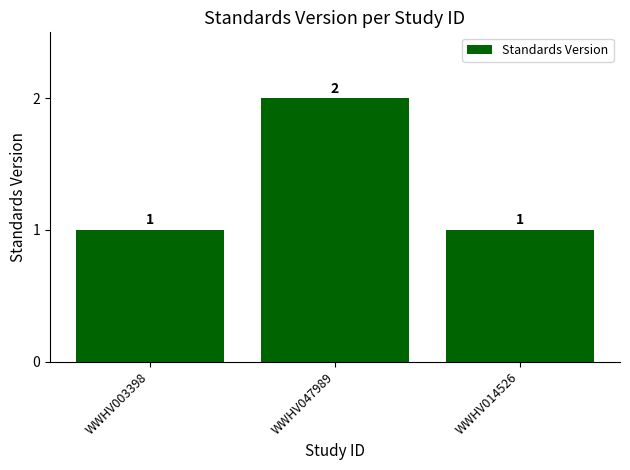

What is the ratio of the value at WWHV003398 to the value at WWHV014526?

1.0